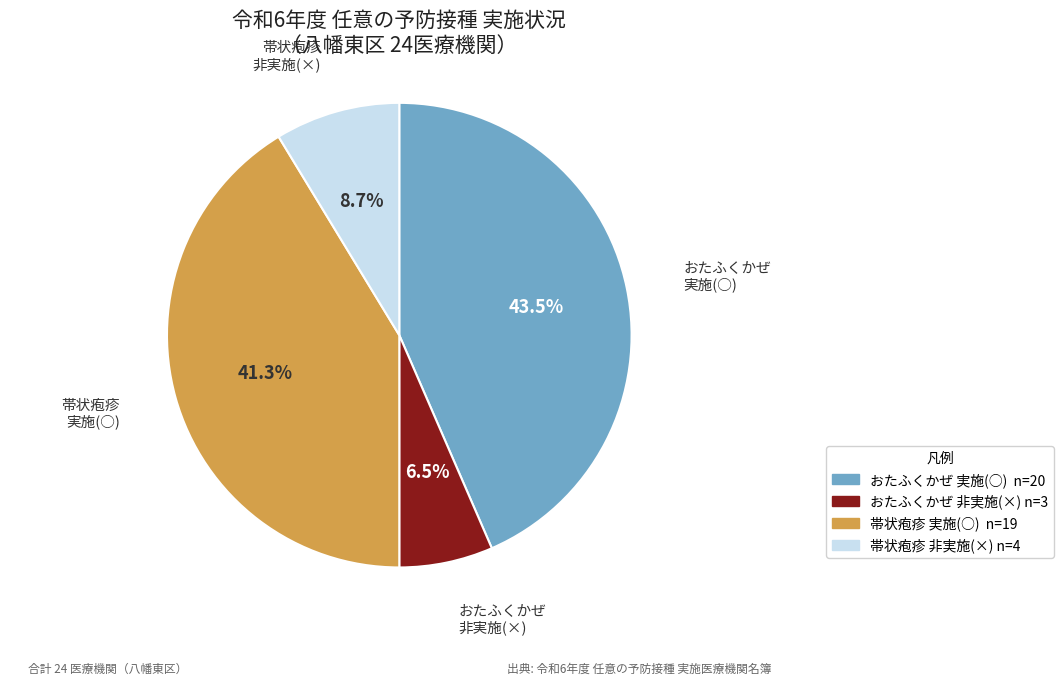

How many segments does this pie chart have?

4